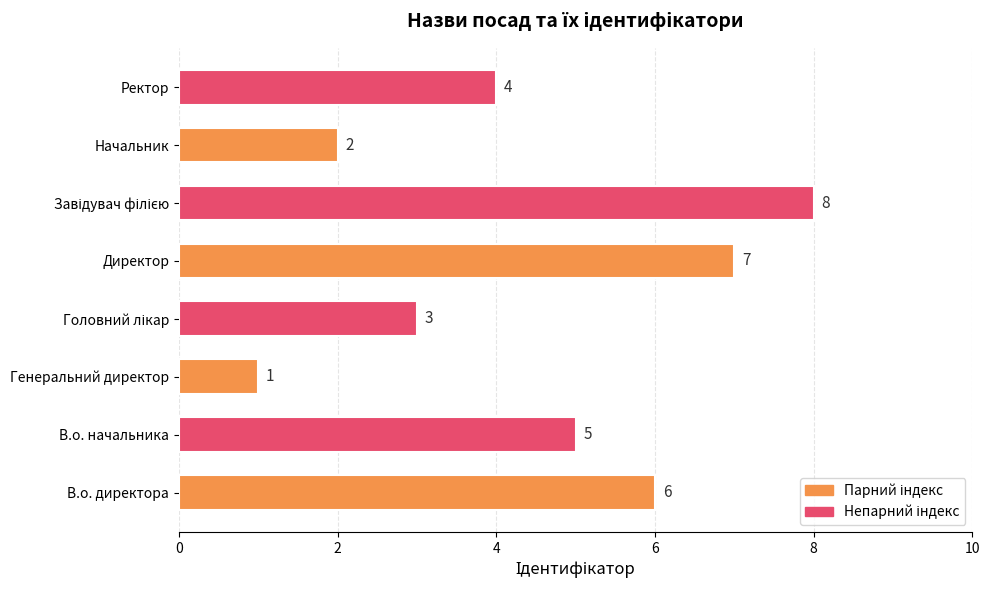

What is the approximate value at В.о. директора?

6